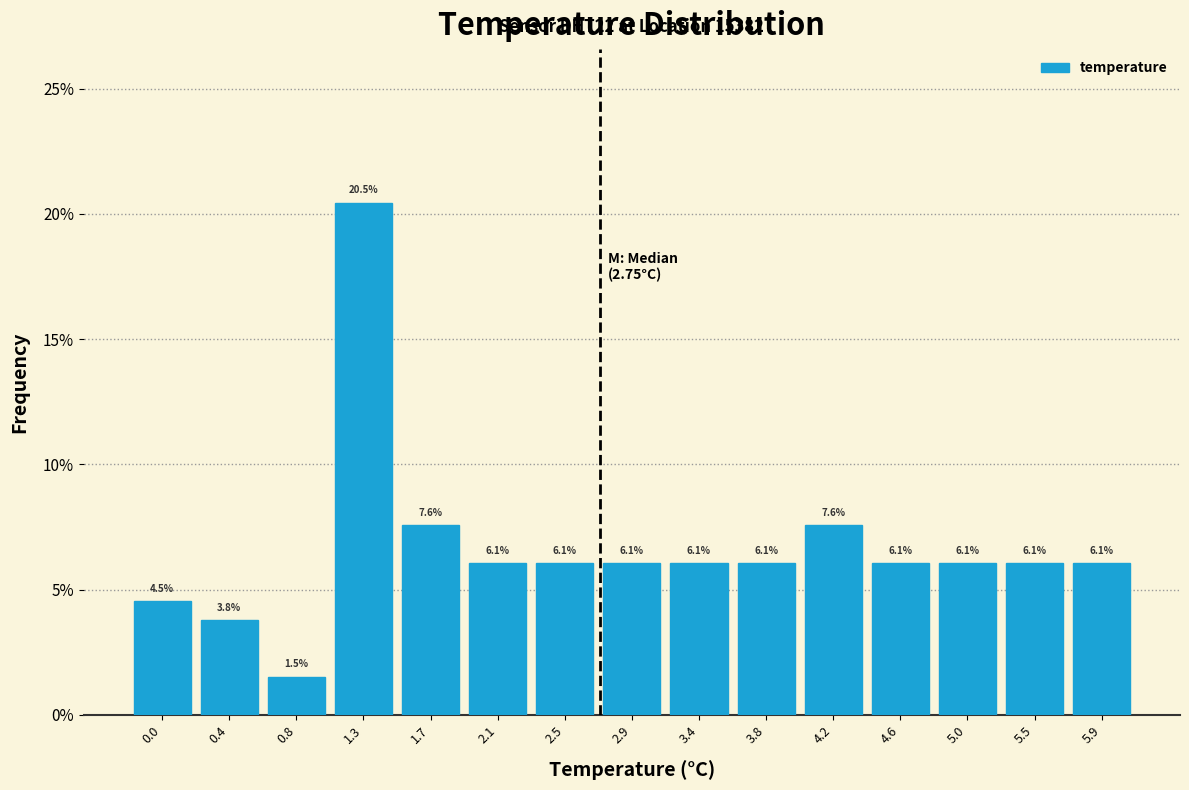

What is the height of the bar covering 5.26 to 5.68 on the x-axis? The bar edges are not printed on the chart, so give them approximately, as read against the axis.

6.1